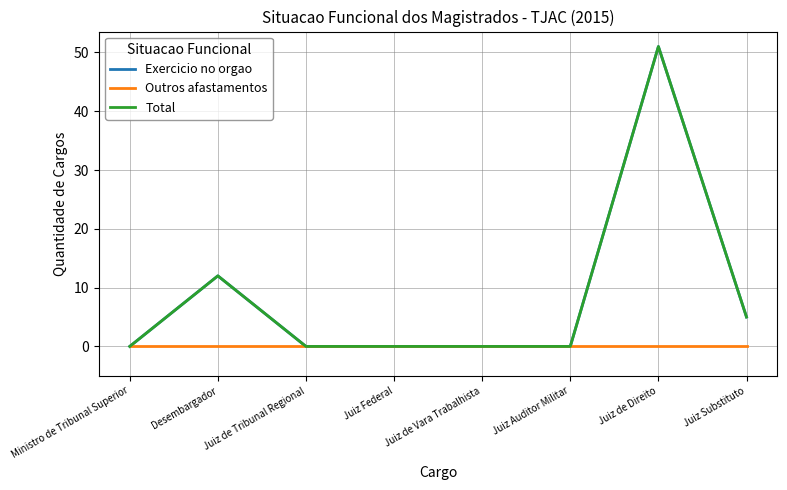

Which series has the largest total across all categories?

Exercicio no orgao